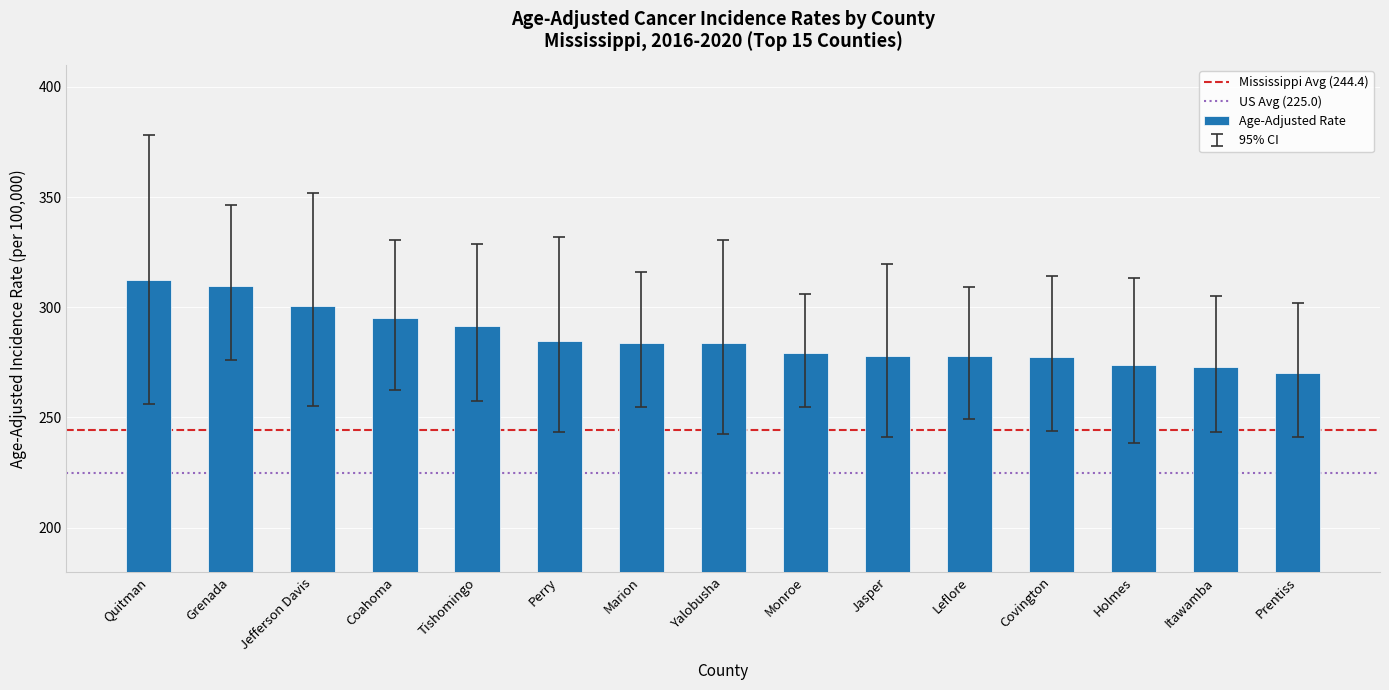

What is the maximum value shown in the chart?

312.4